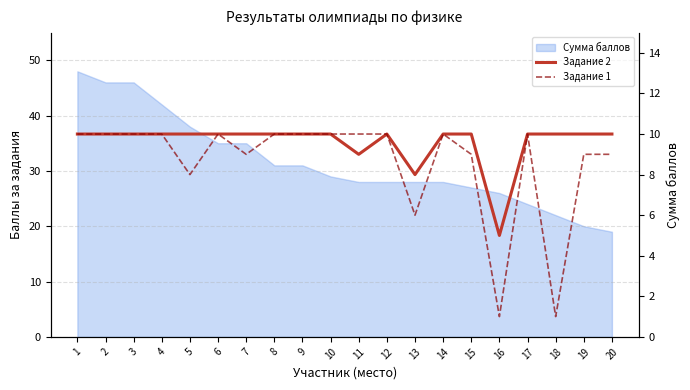

The Задание 2 series shows 10 at 9. True or false?

True